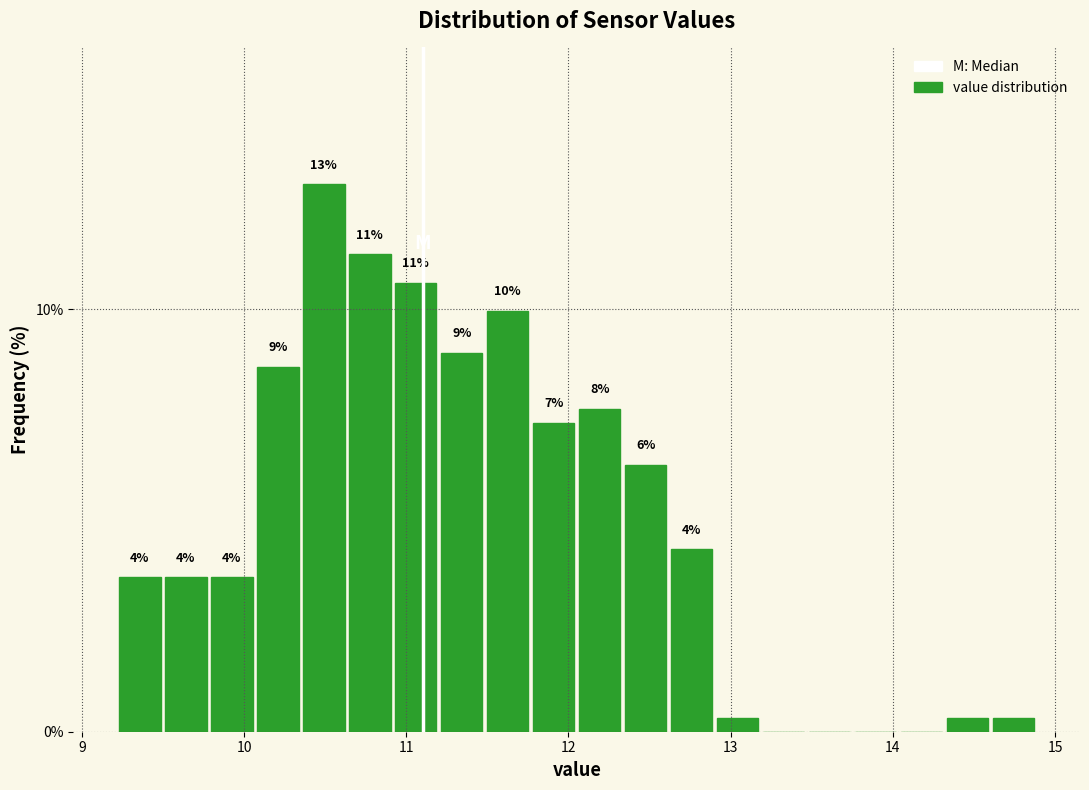

Around what value on the x-axis is the tallest bar? Give the approximate position of its centre, as read against the axis.

10.5